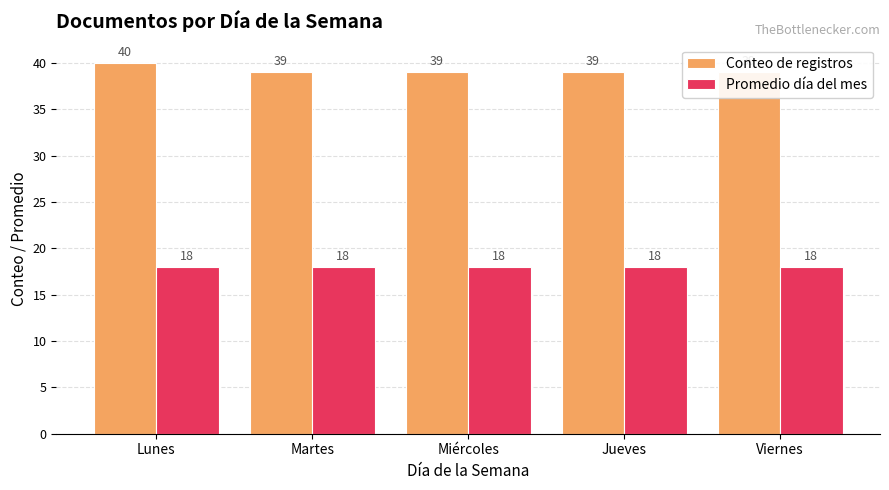

Where is Promedio día del mes nearest to the value 18?

Lunes